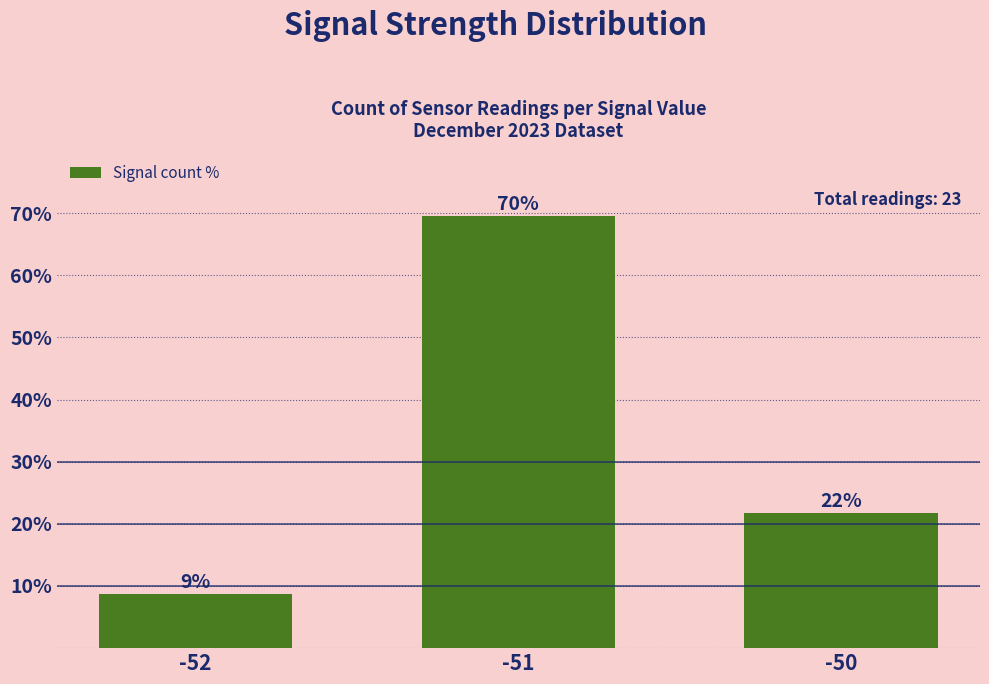

How many bars are there in total?

3